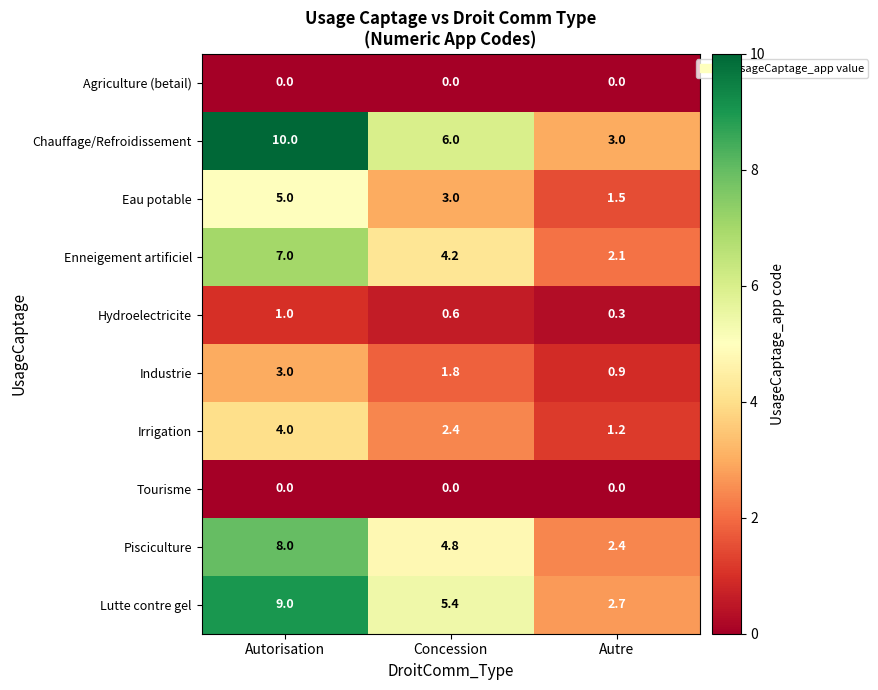

Which series changed the most between Autorisation and Autre?

Chauffage/Refroidissement